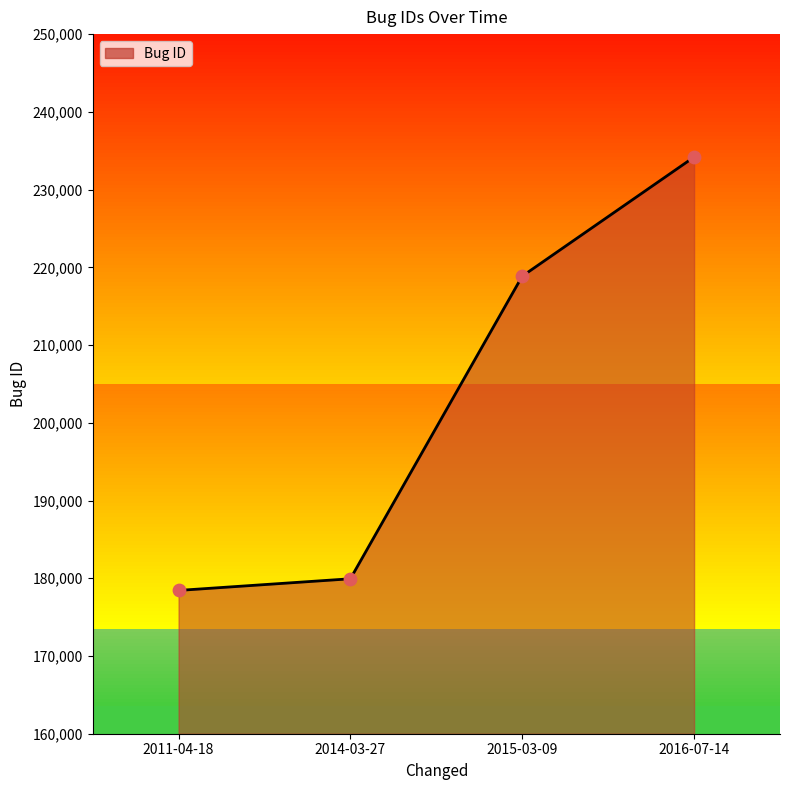

Between 2014-03-27 and 2011-04-18, which is larger?

2014-03-27